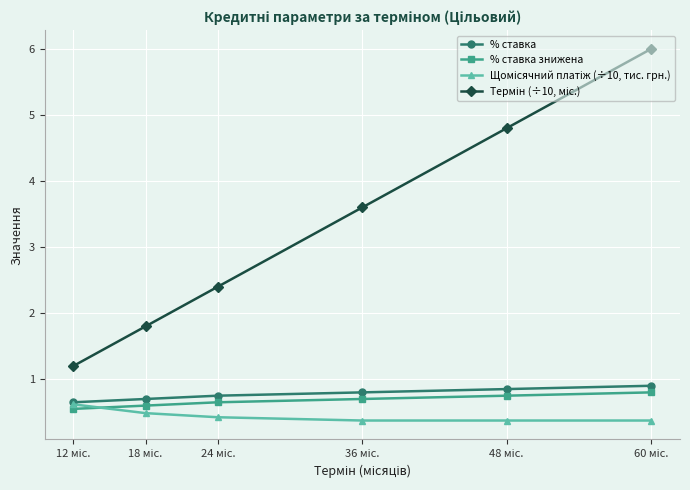

Does the chart have visible grid lines?

Yes